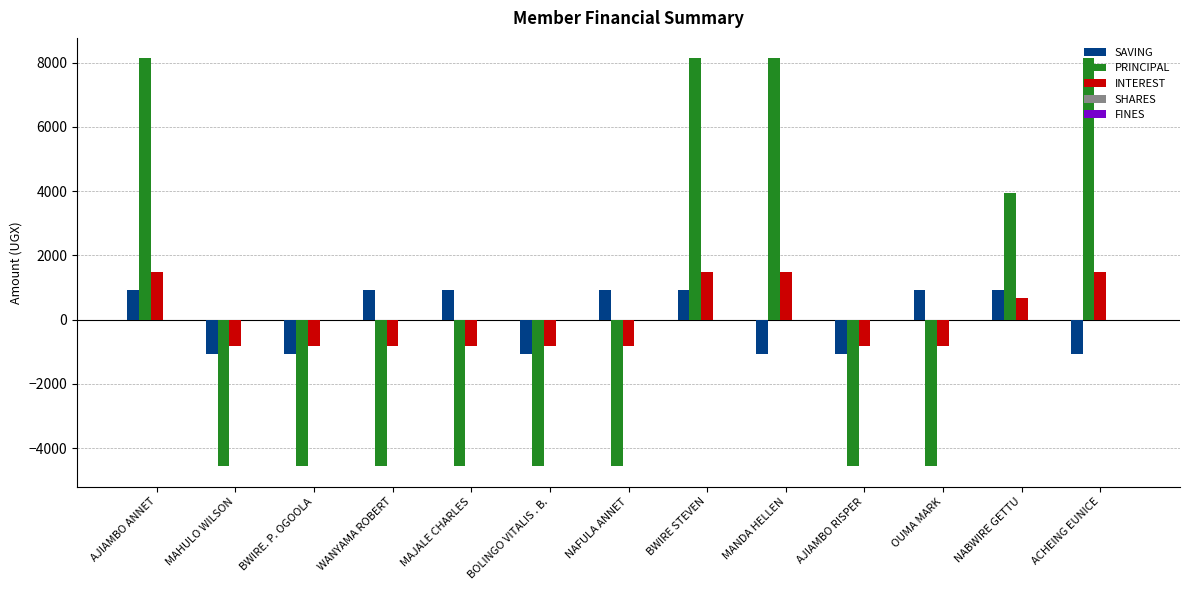

Rank the series at BWIRE. P. OGOOLA from highest to lowest value.

INTEREST, SAVING, PRINCIPAL